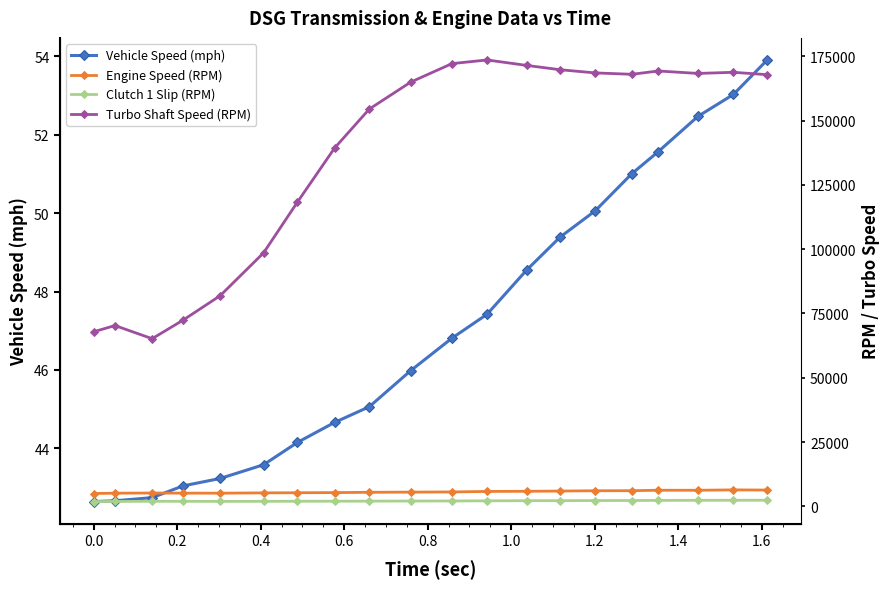

What is the minimum value for Vehicle Speed (mph)?

42.6